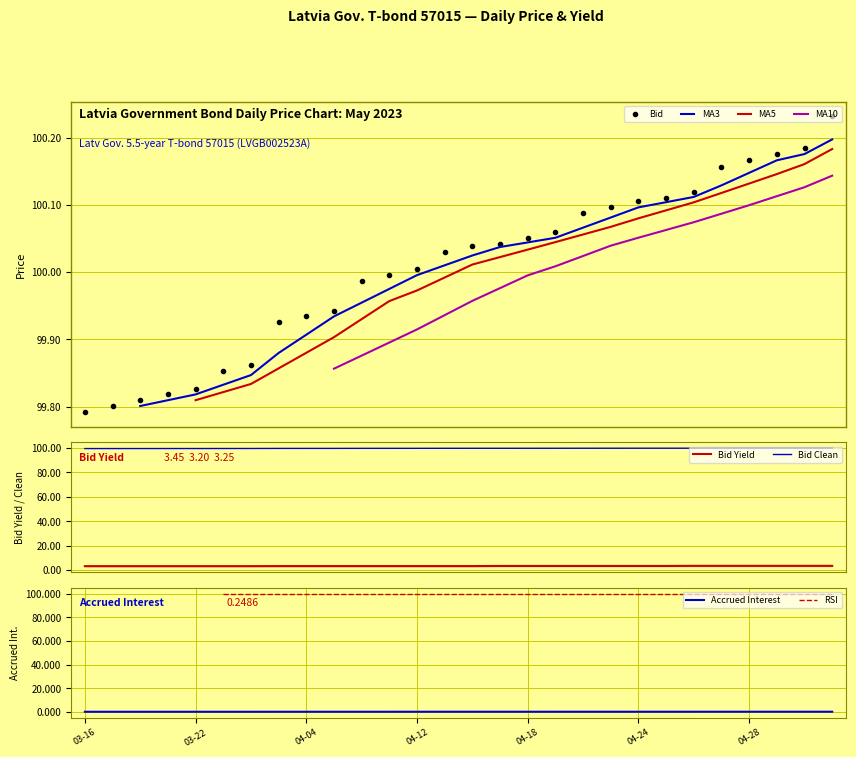

Which series has the largest total across all categories?

Bid